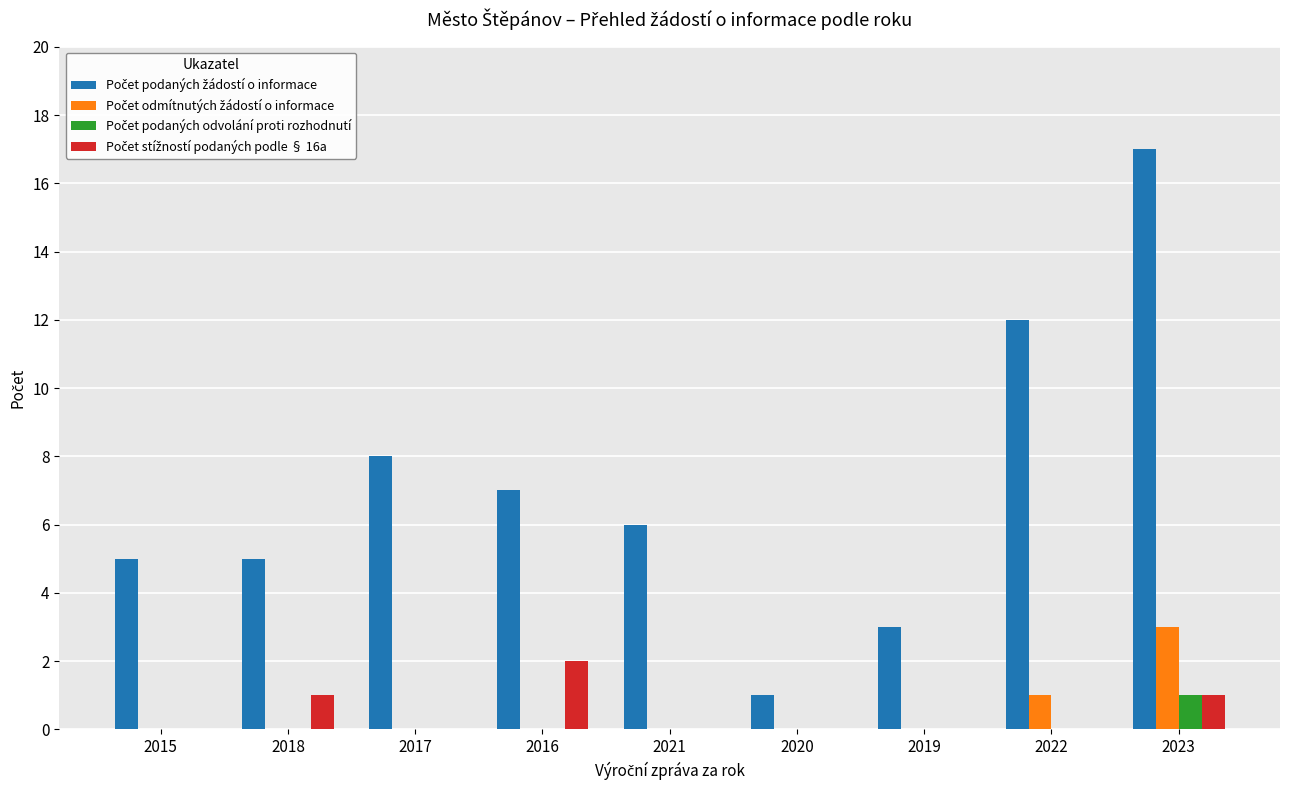

How many distinct data groups are displayed?

4